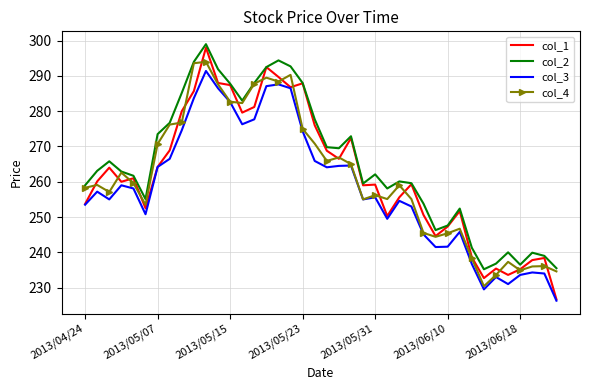

True or false: col_3 and col_2 cross at least once.

False